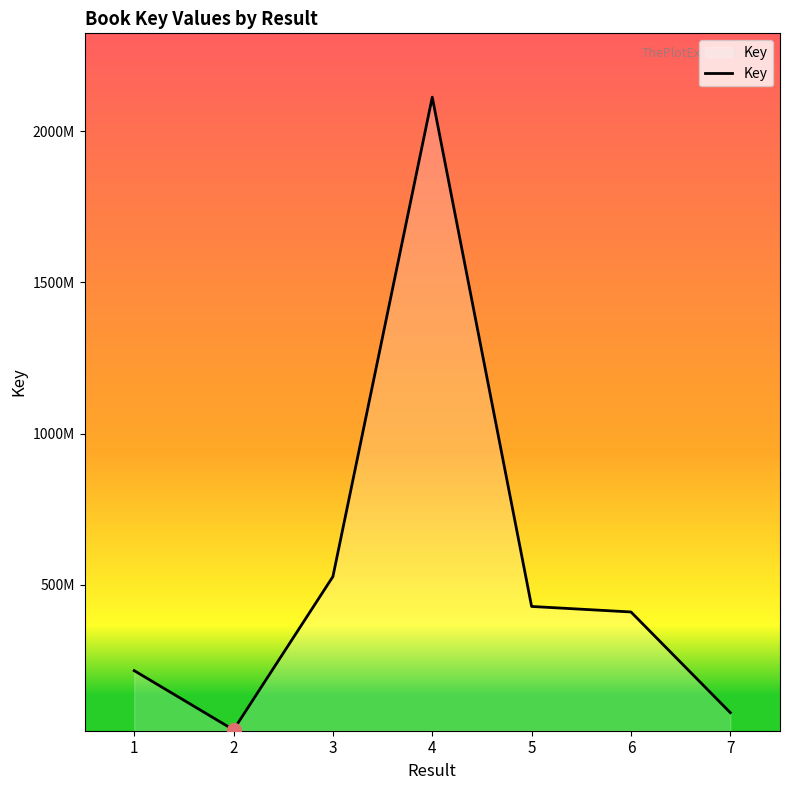

Does the chart have visible grid lines?

No